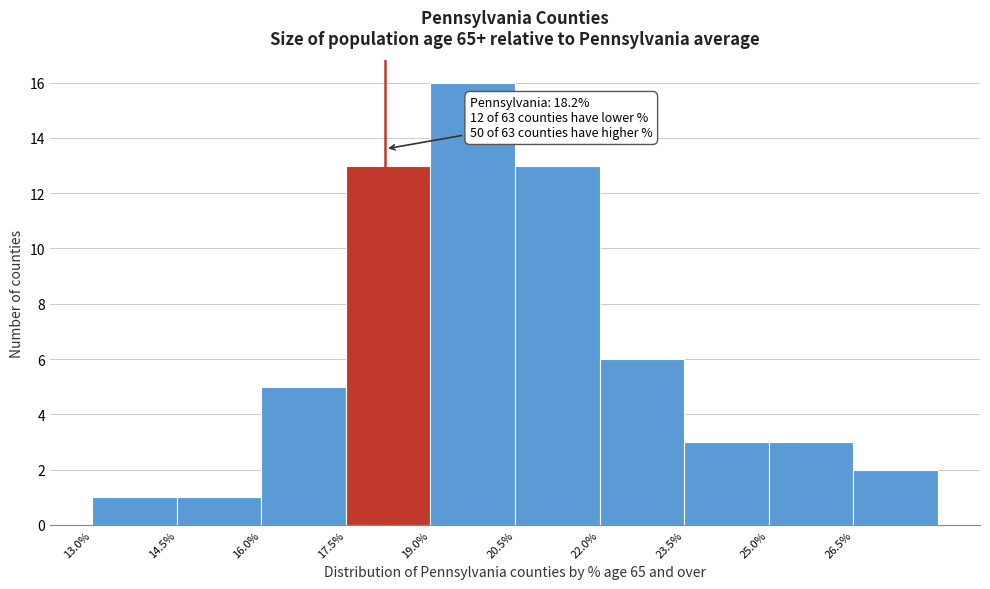

Which range on the x-axis has the tallest bar?

19.0 to 20.5